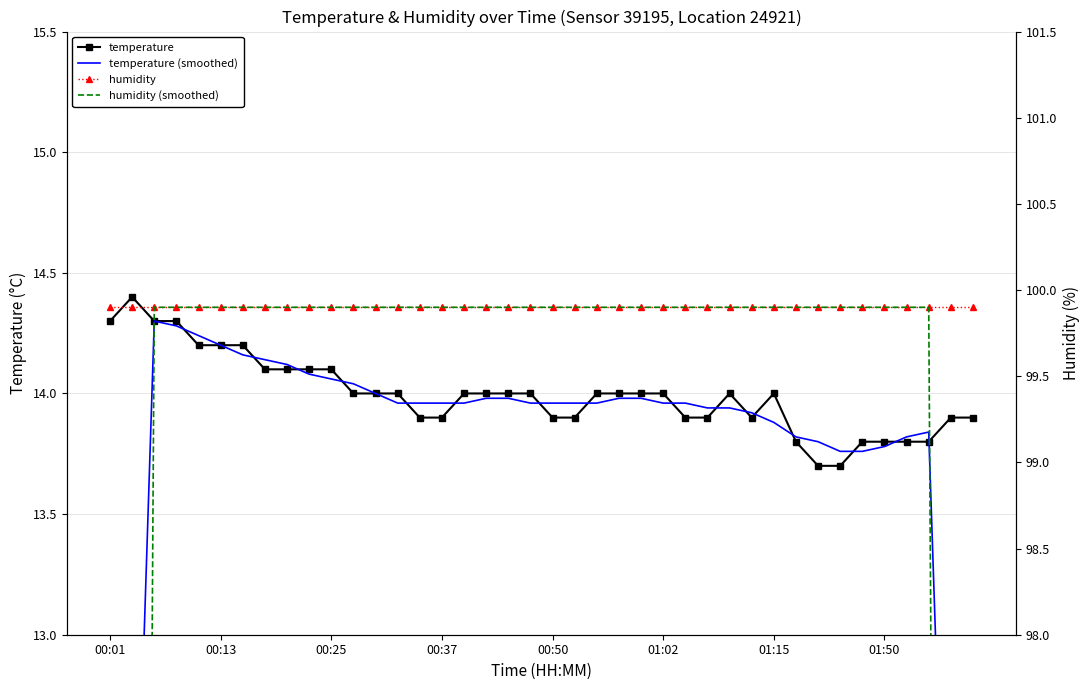

The value of temperature (smoothed) at 37 is 13.8. True or false?

True